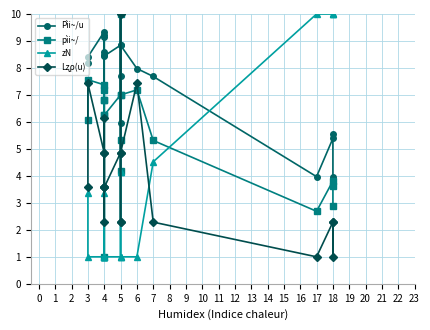

Where is the first local maximum for pìi~/?

3